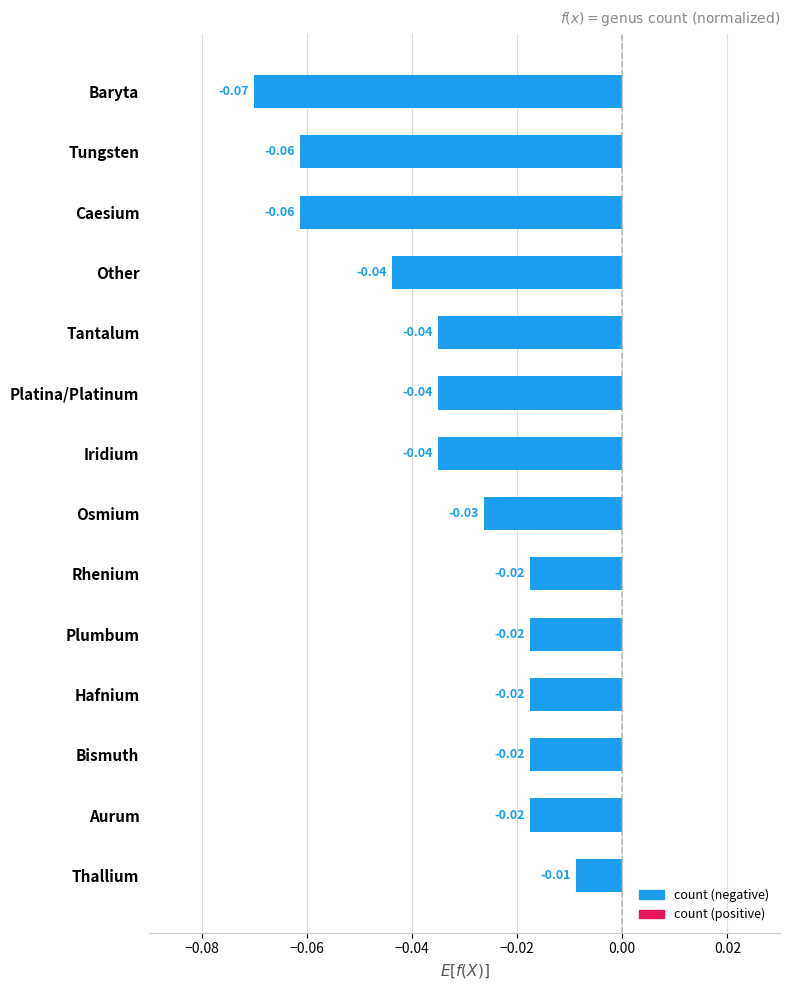

Between Platina/Platinum and Osmium, which is larger?

Osmium